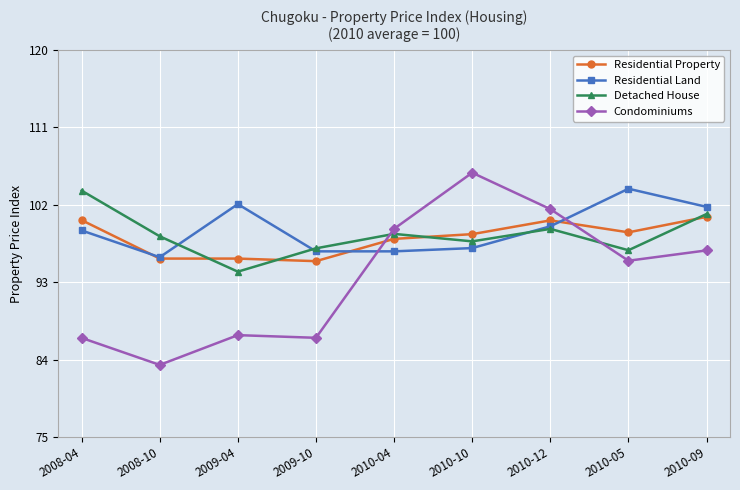

What is the average value of the Residential Property series?

98.2